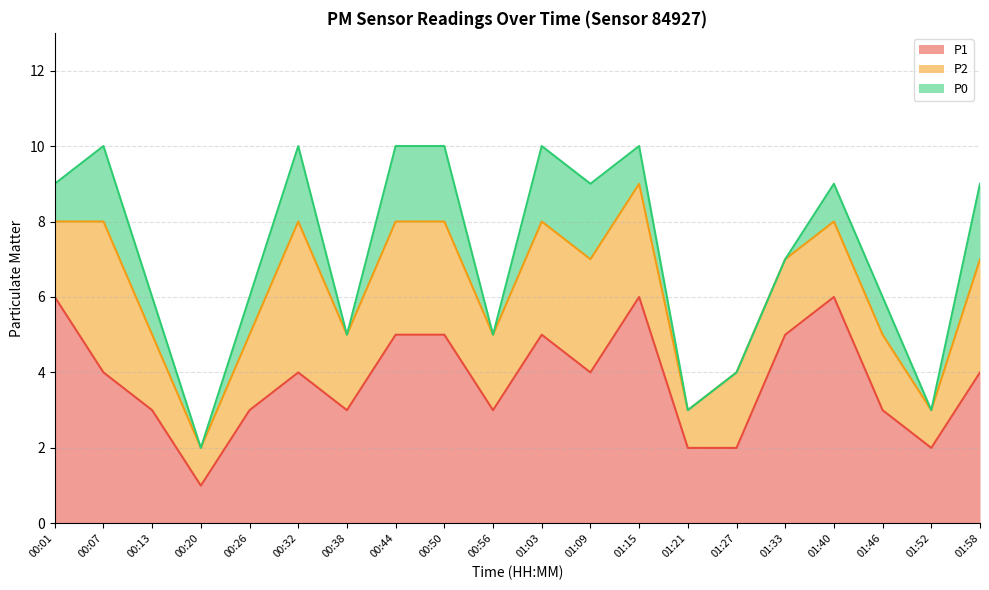

True or false: P0 and P2 cross at least once.

False